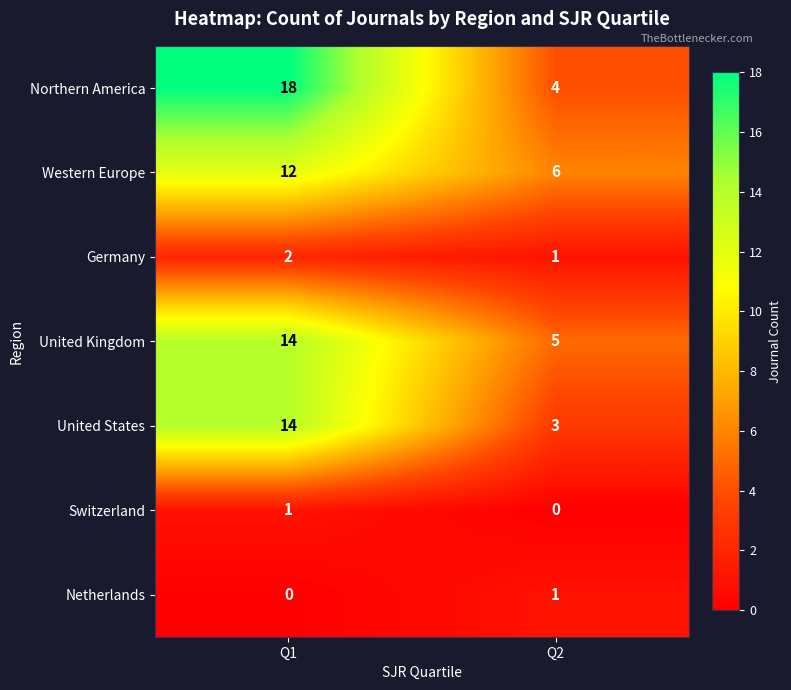

At how many categories does at least one series exceed 9?

1